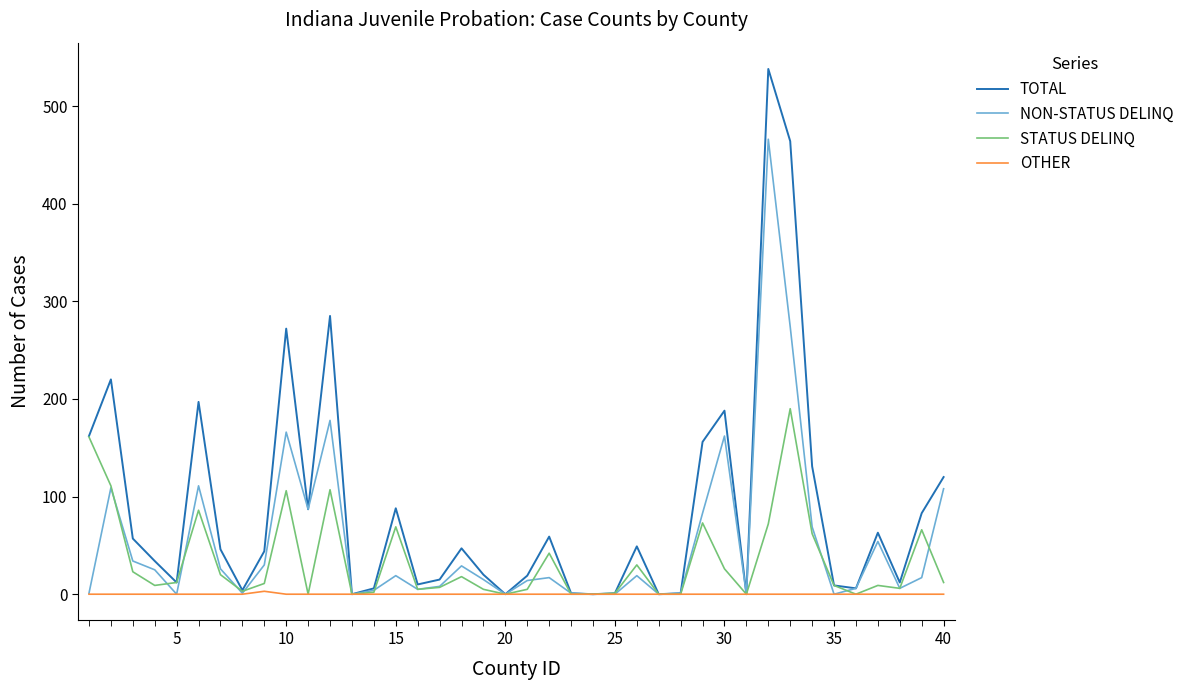

Which series has the largest range (max minus min)?

TOTAL